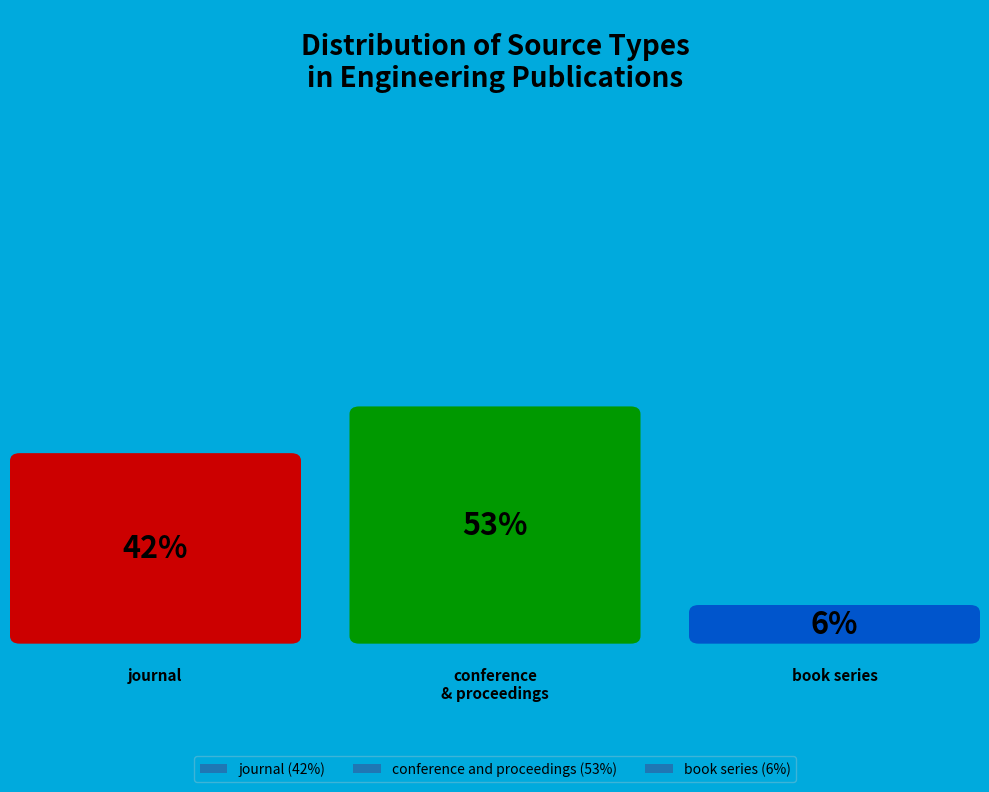

What is the smallest slice in the pie chart?

book series